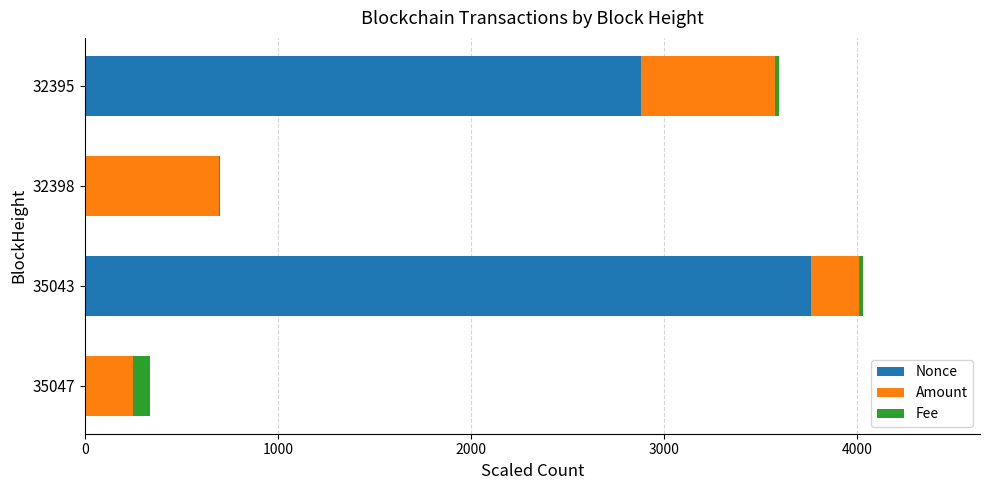

What is the sum of all Nonce values?

6642.0